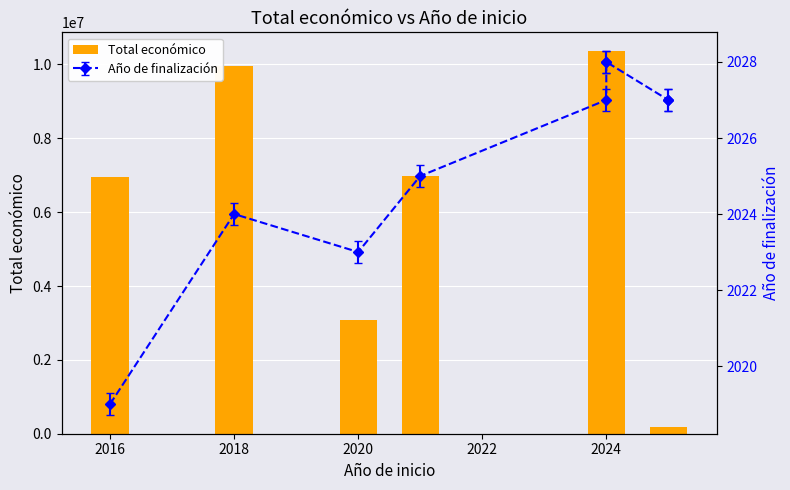

Reading right to left, list all the values displayed in this chart.

181152	165312	10353273	1159200	257235	6986278	3069653	9963866	6960293